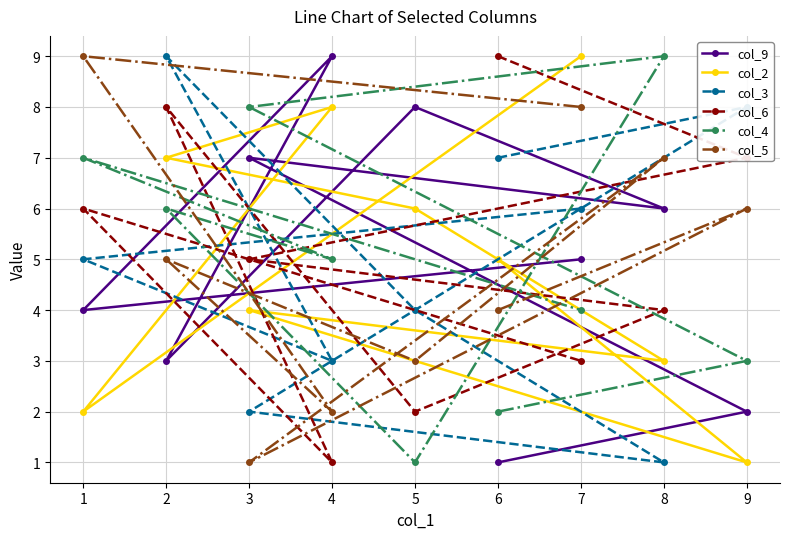

What is the greatest value displayed?

9